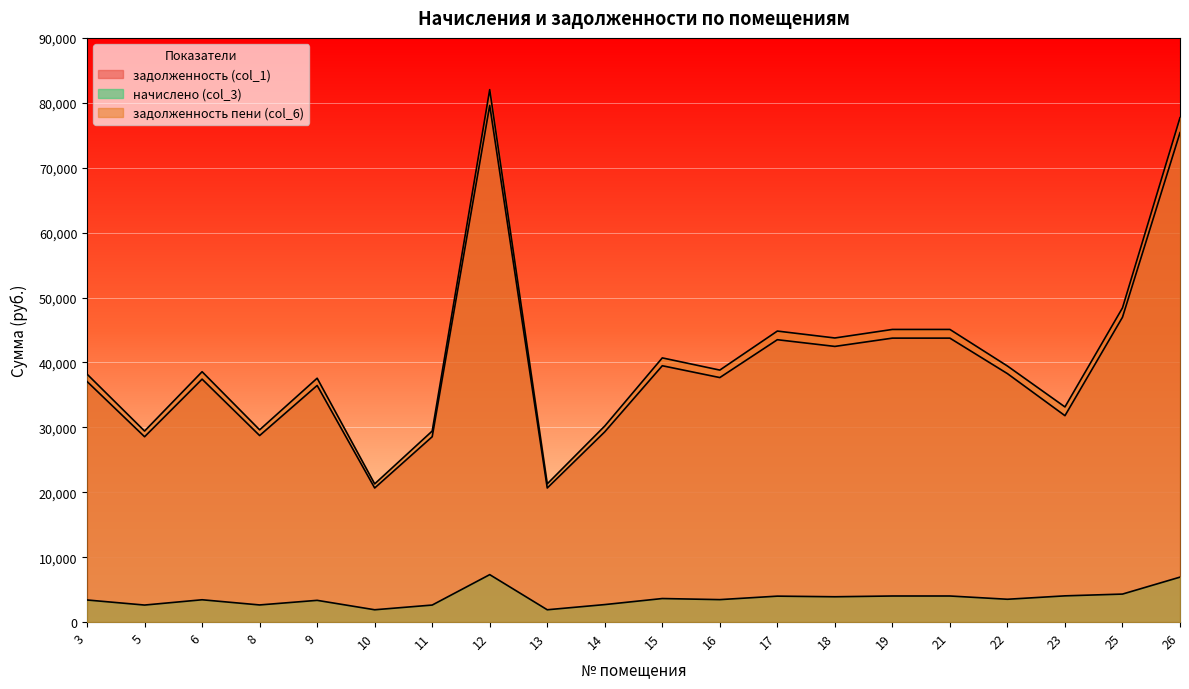

True or false: начислено (col_3) and задолженность (col_1) cross at least once.

False